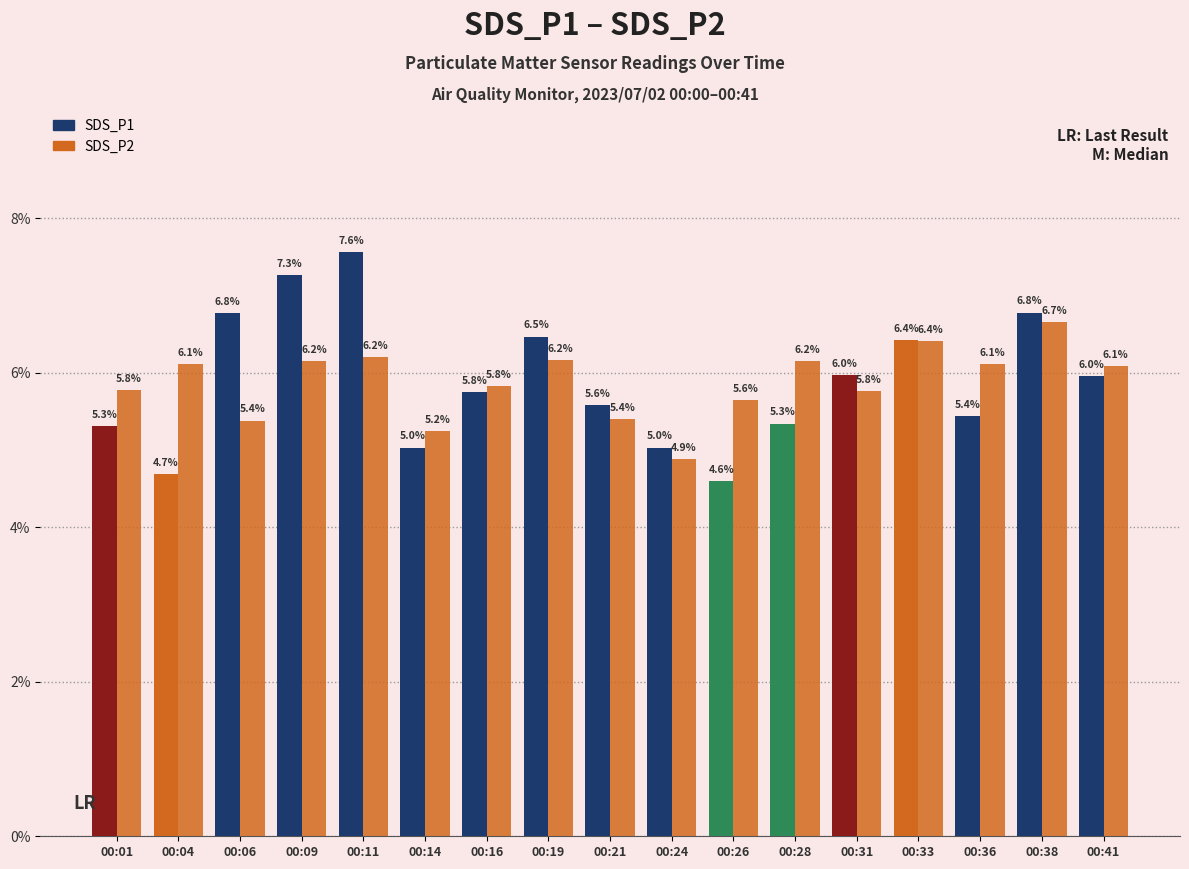

How many data points in SDS_P2 are less than 6?

8